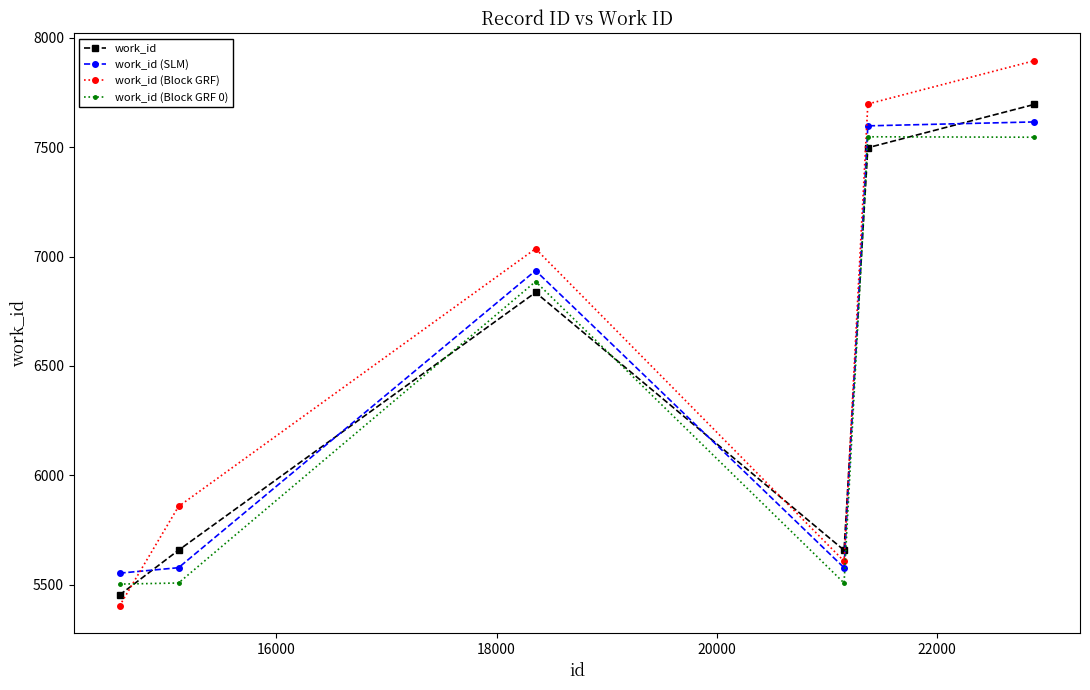

List the series in order of their peak value, lowest first.

work_id (Block GRF 0), work_id (SLM), work_id, work_id (Block GRF)